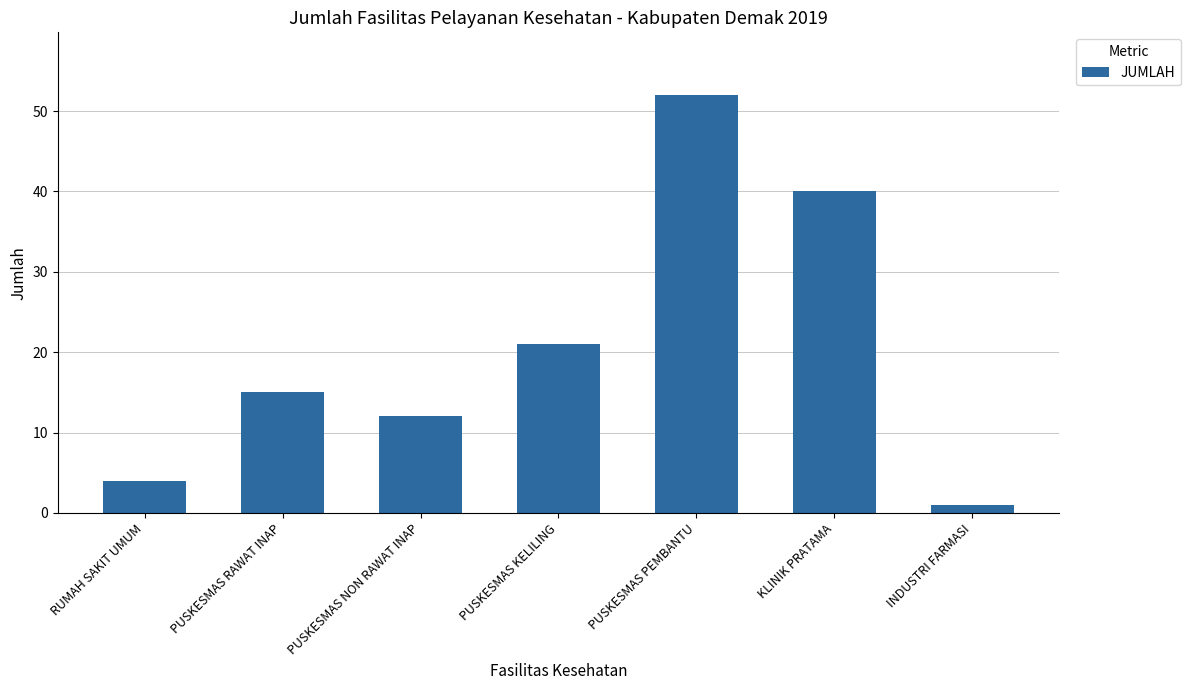

List the labels in order of value, smallest first.

INDUSTRI FARMASI, RUMAH SAKIT UMUM, PUSKESMAS NON RAWAT INAP, PUSKESMAS RAWAT INAP, PUSKESMAS KELILING, KLINIK PRATAMA, PUSKESMAS PEMBANTU